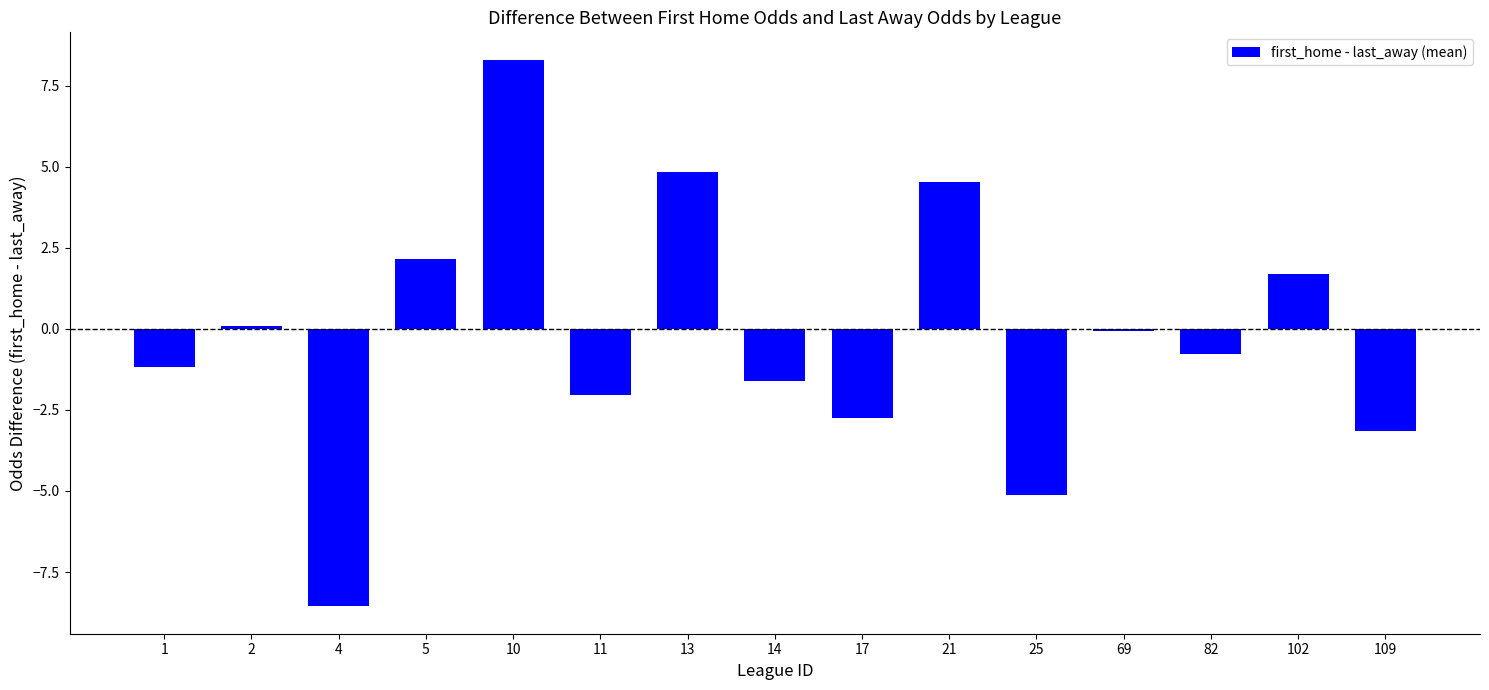

How many distinct data groups are displayed?

1